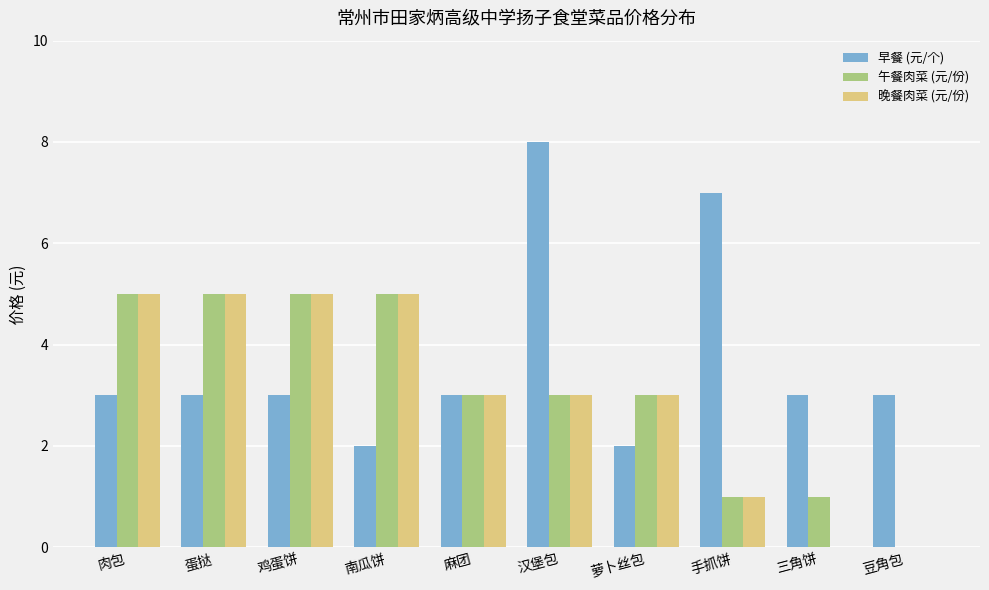

Which series changed the most between 南瓜饼 and 汉堡包?

早餐 (元/个)